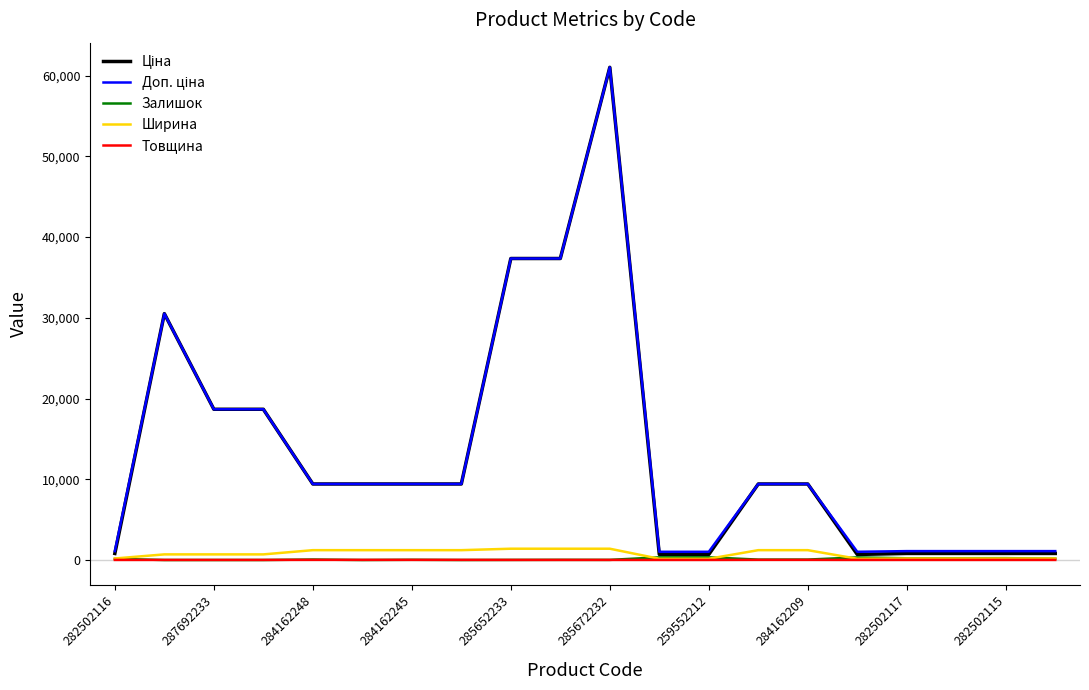

Does the chart have visible grid lines?

No